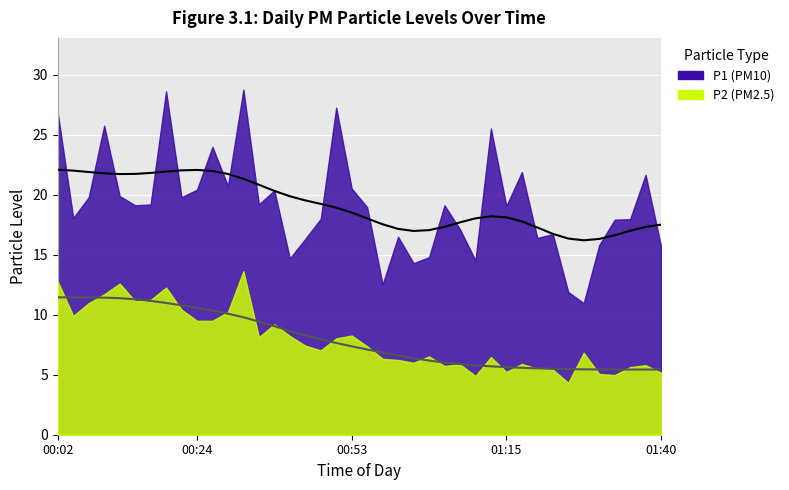

The value of P1 at 00:58 is 6.4. True or false?

False